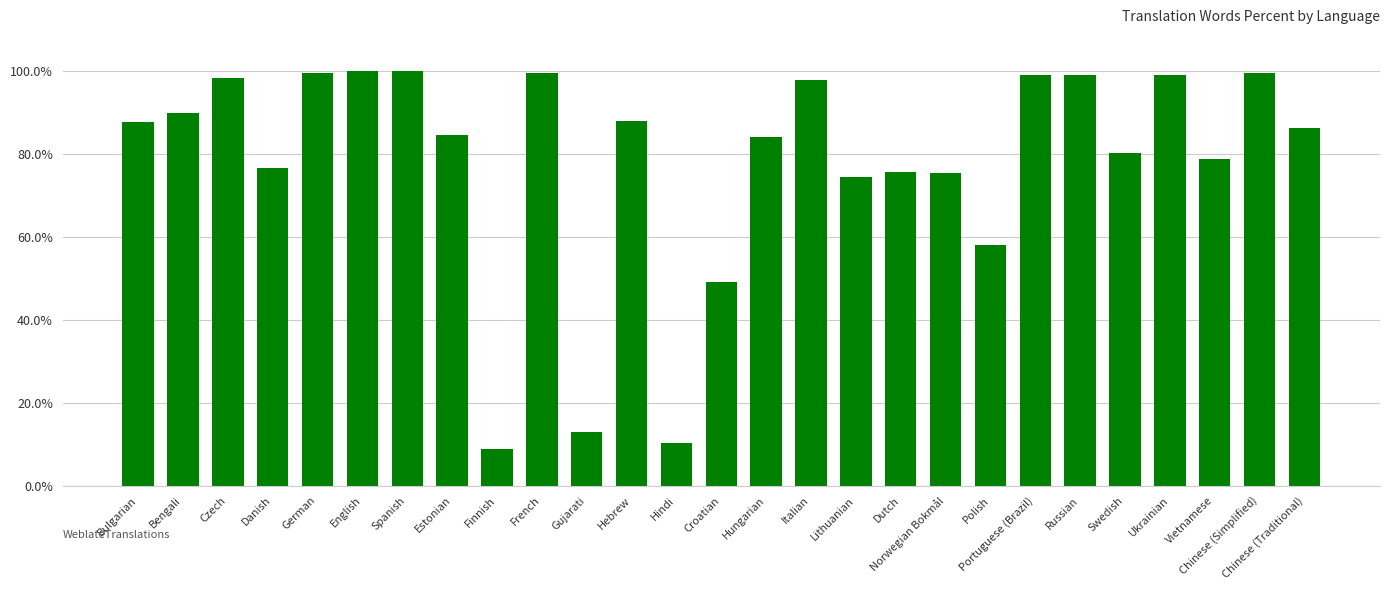

How many categories are shown in the chart?

27